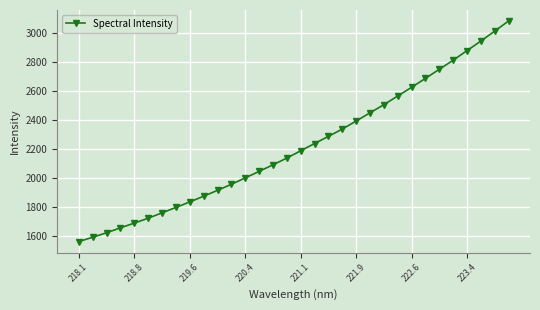

True or false: the data has more than 2 interior local peaks.

False